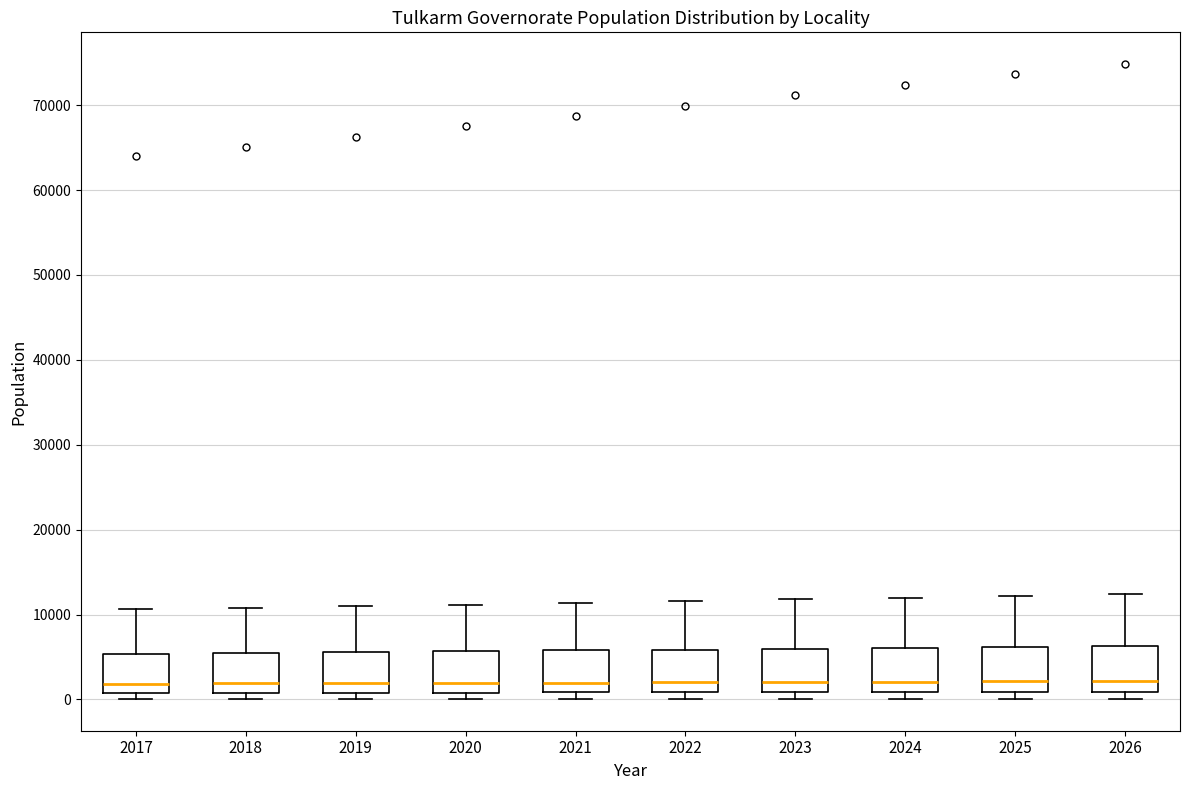

Reading left to right, transcribe this box plot: for each box, give where its median line is, the range the box spans, and where its two whiskers end, as read against the y-axis. The values are not printed on the chart, so give them approximately, as read against the axis.

2017: median 2000, box 1000 to 5000, whiskers 0 to 11000
2018: median 2000, box 1000 to 5000, whiskers 0 to 11000
2019: median 2000, box 1000 to 6000, whiskers 0 to 11000
2020: median 2000, box 1000 to 6000, whiskers 0 to 11000
2021: median 2000, box 1000 to 6000, whiskers 0 to 11000
2022: median 2000, box 1000 to 6000, whiskers 0 to 12000
2023: median 2000, box 1000 to 6000, whiskers 0 to 12000
2024: median 2000, box 1000 to 6000, whiskers 0 to 12000
2025: median 2000, box 1000 to 6000, whiskers 0 to 12000
2026: median 2000, box 1000 to 6000, whiskers 0 to 12000